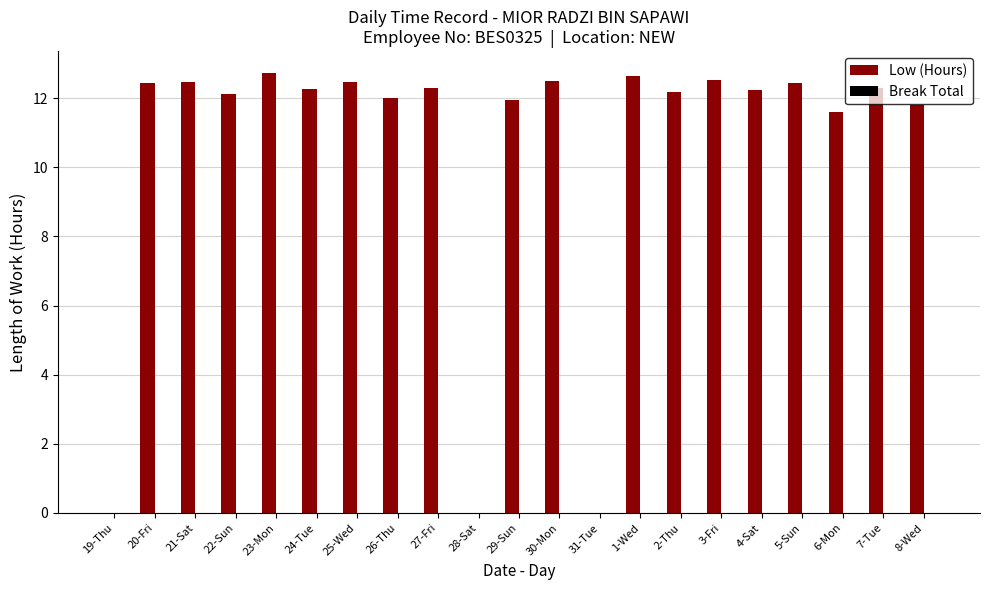

Which has a higher value, 1-Wed or 19-Thu?

1-Wed